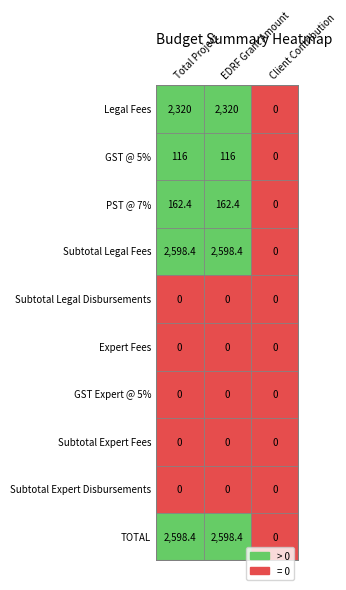

True or false: PST @ 7% has a value of 162.4 at EDRF Grant Amount.

True